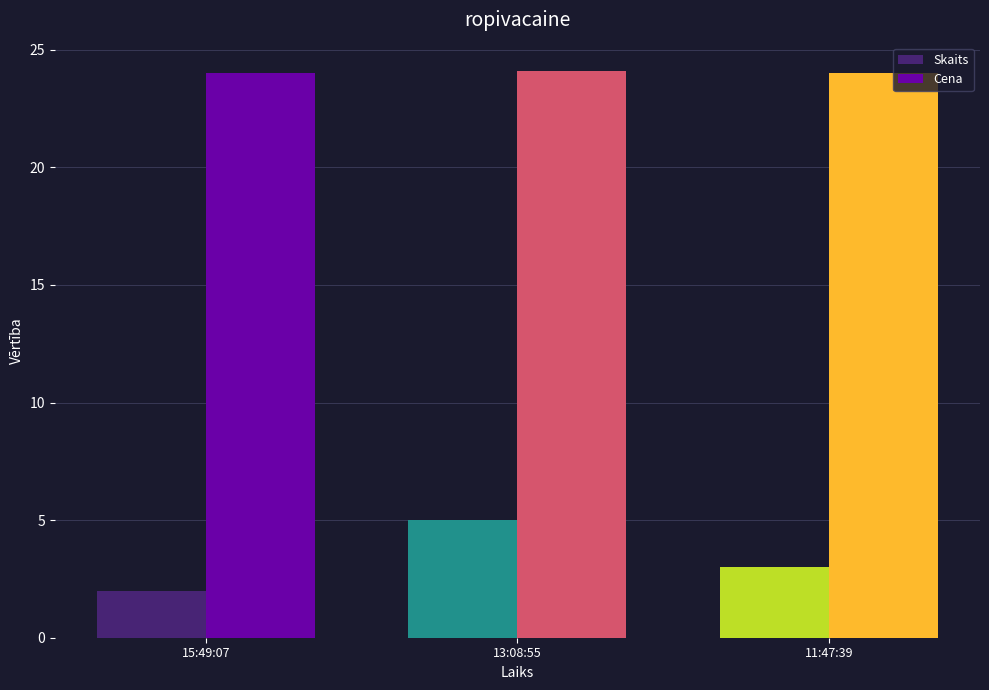

What is the label of the 1st bar from the right?

11:47:39